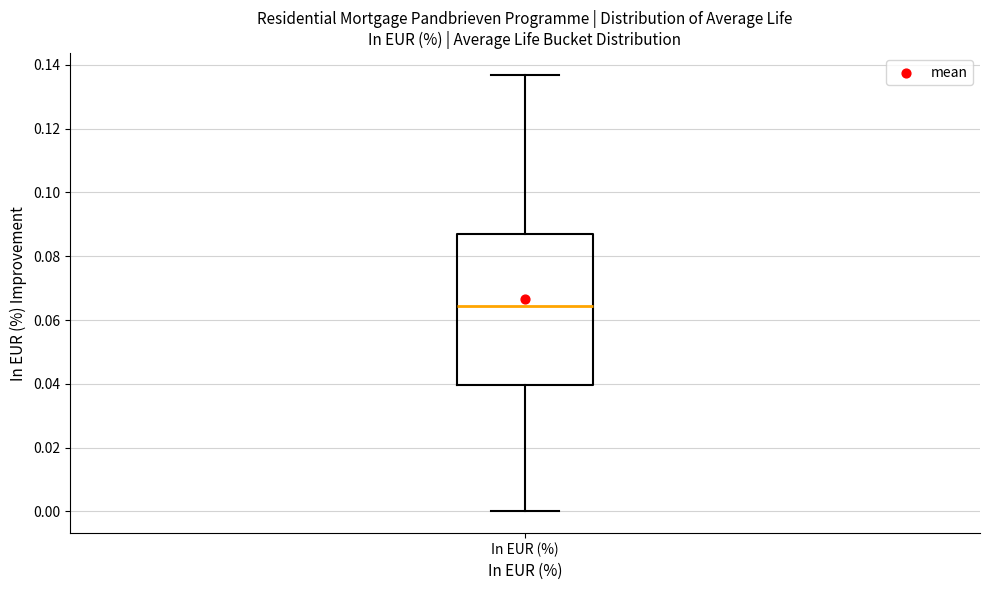

Where is the lower edge of the box for In EUR (%) on the y-axis? The values are not printed on the chart, so give them approximately, as read against the axis.

0.040